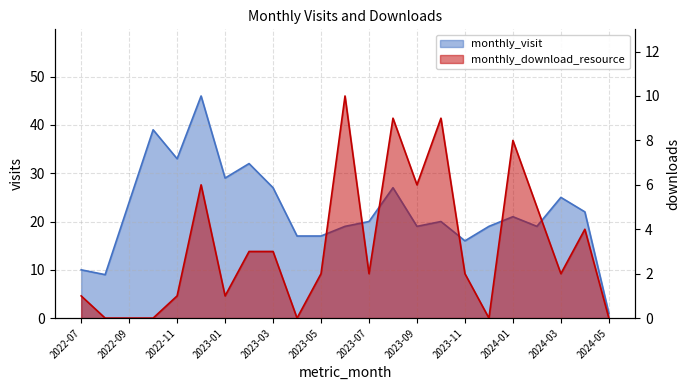

Rank the series by their average value, from highest to lowest.

monthly_visit, monthly_download_resource